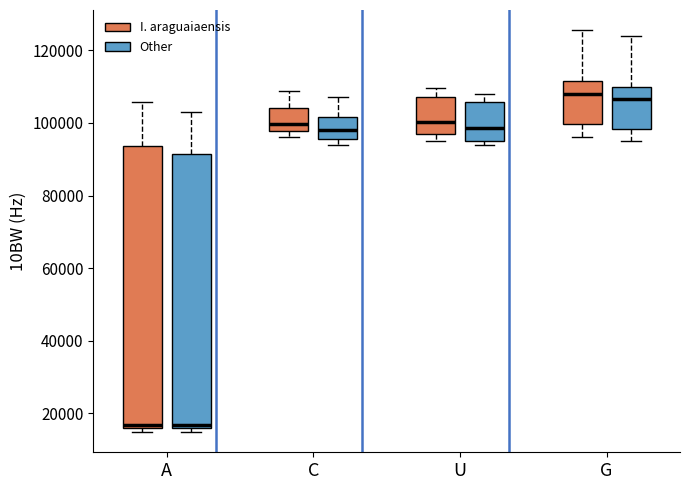

Reading left to right, transcribe this box plot: for each box, give where its median line is, the range the box spans, and where its two whiskers end, as read against the y-axis. The values are not printed on the chart, so give them approximately, as read against the axis.

A (I. araguaiaensis): median 16000 (just above the box's lower edge), box 16000 to 94000, whiskers 14000 to 106000
A (Other): median 16000 (just above the box's lower edge), box 16000 to 92000, whiskers 14000 to 104000
C (I. araguaiaensis): median 100000, box 98000 to 104000, whiskers 96000 to 108000
C (Other): median 98000, box 96000 to 102000, whiskers 94000 to 108000
U (I. araguaiaensis): median 100000, box 96000 to 108000, whiskers 96000 (just below the box's lower edge) to 110000
U (Other): median 98000, box 96000 to 106000, whiskers 94000 to 108000
G (I. araguaiaensis): median 108000, box 100000 to 112000, whiskers 96000 to 126000
G (Other): median 106000, box 98000 to 110000, whiskers 96000 to 124000